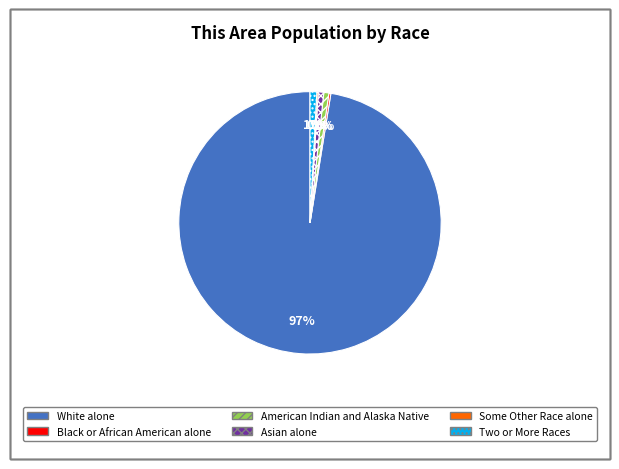

Which slice is the largest?

White alone